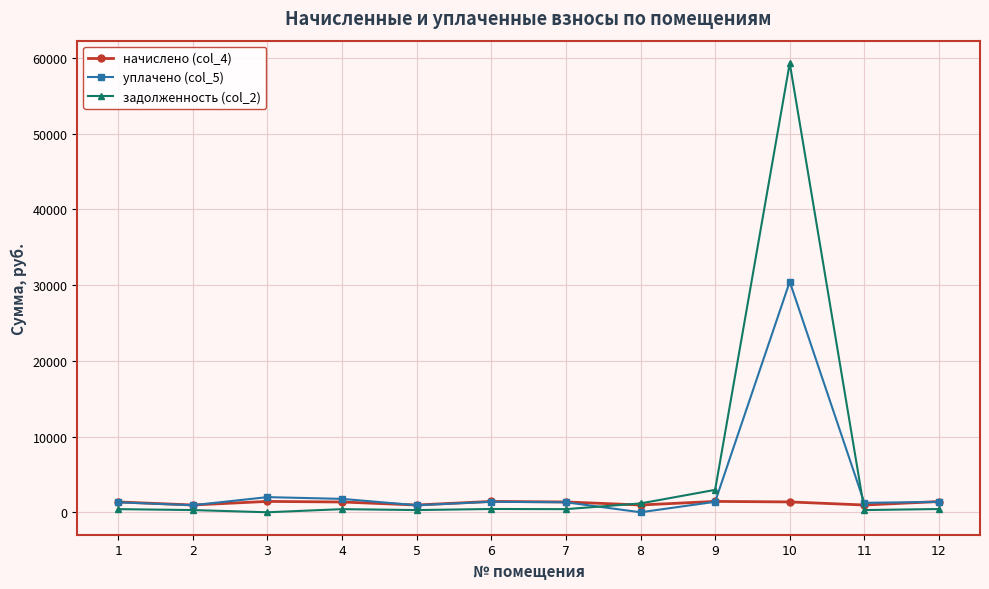

What is the average value of the уплачено (col_5) series?

3674.8